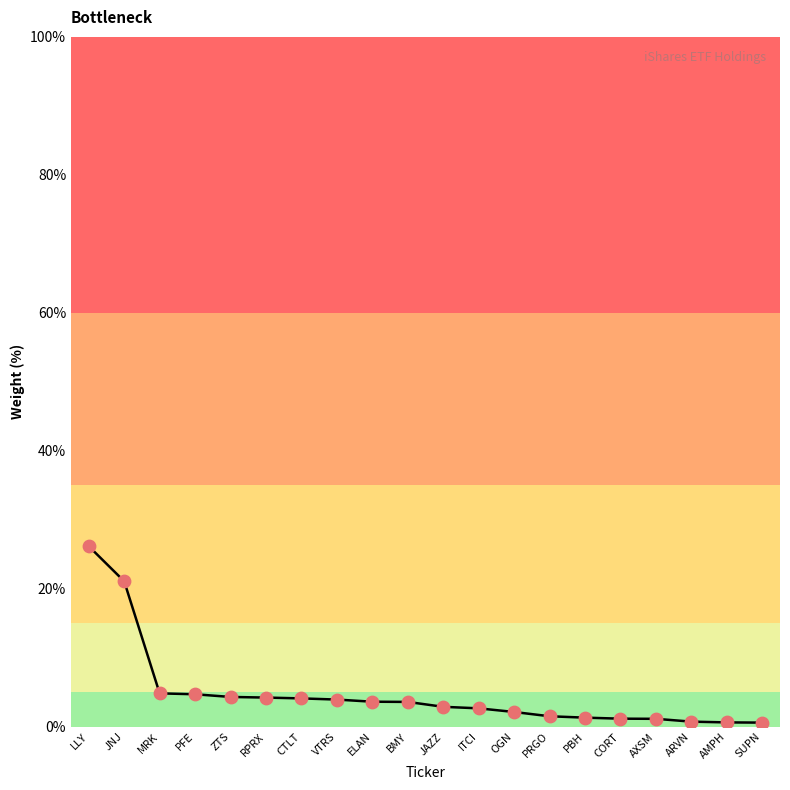

Between OGN and RPRX, which is larger?

RPRX